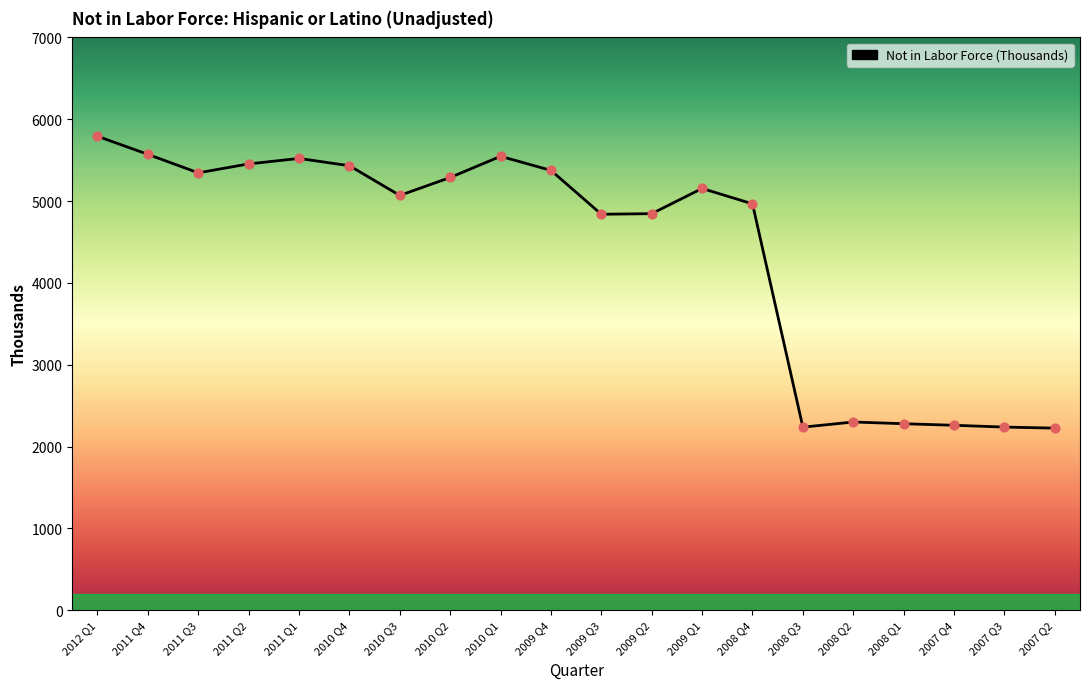

Which has a higher value, 2009 Q2 or 2007 Q4?

2009 Q2